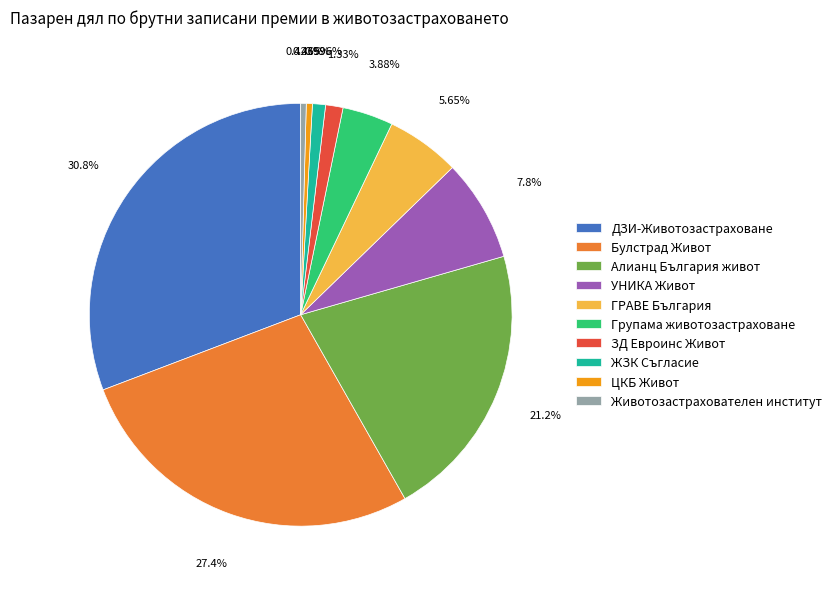

Is it true that ЖЗК Съгласие is 9% of the pie?

False